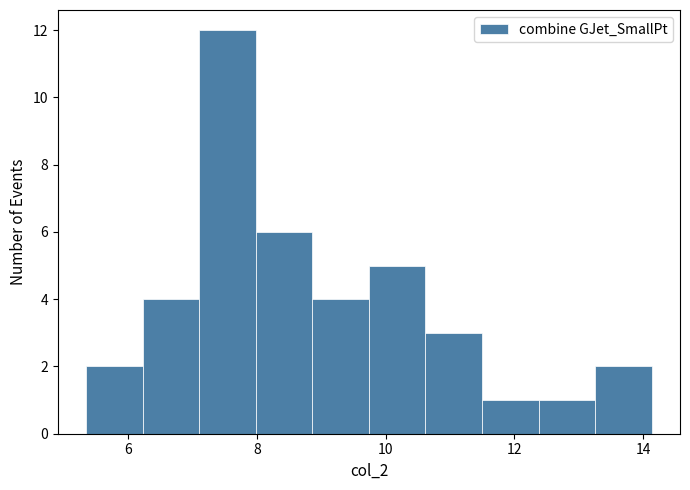

What is the height of the bar covering 8.0 to 8.8 on the x-axis? Neither the bar edges nor the heights are printed on the chart, so give them approximately, as read against the axes.

6